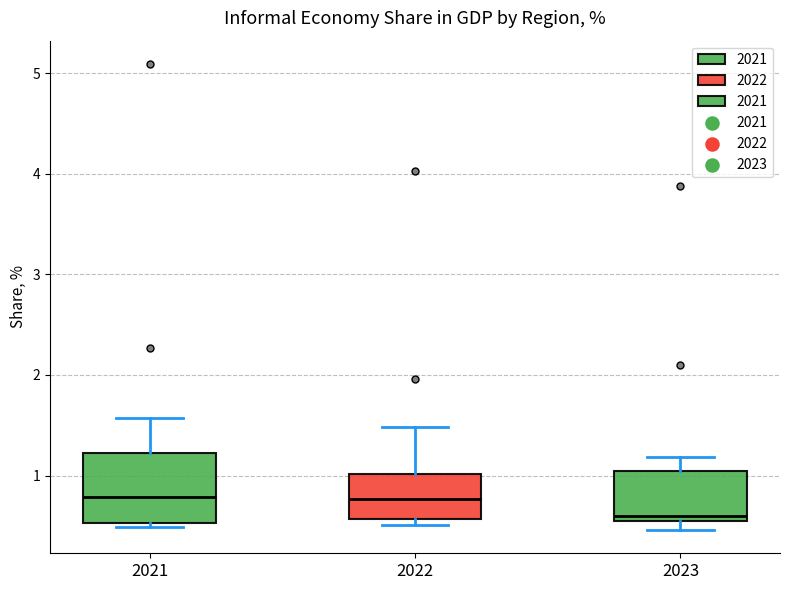

Where is the upper edge of the box at x = 2021 on the y-axis? The values are not printed on the chart, so give them approximately, as read against the axis.

1.2